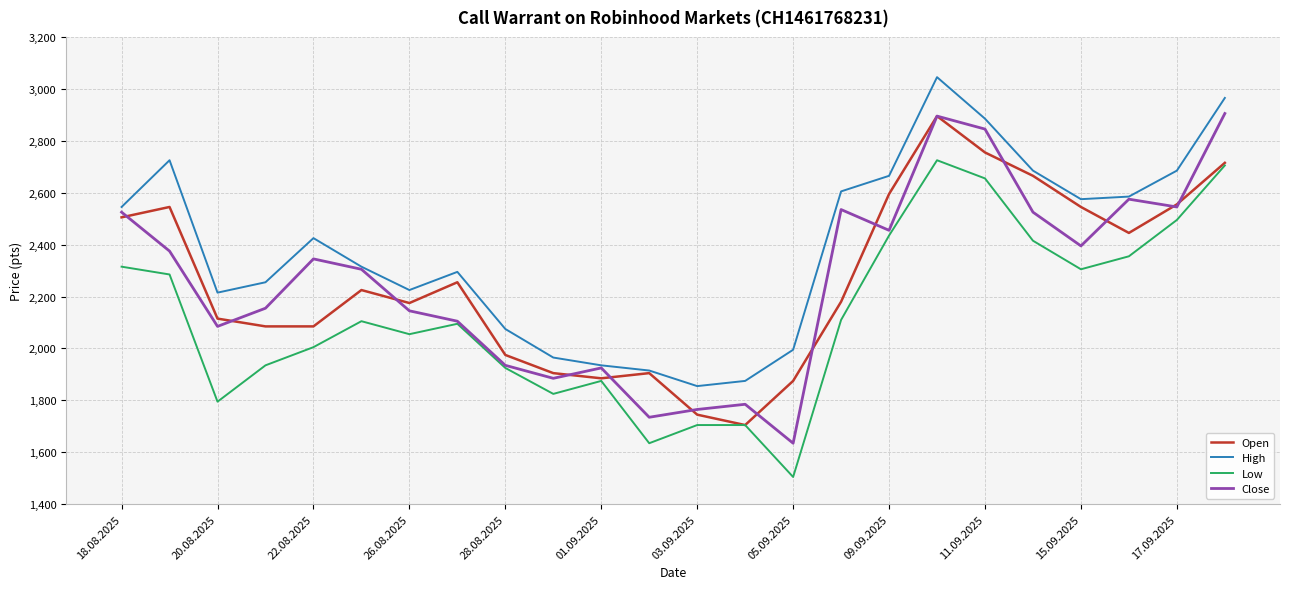

What are all the series names shown in the legend?

Open, High, Low, Close